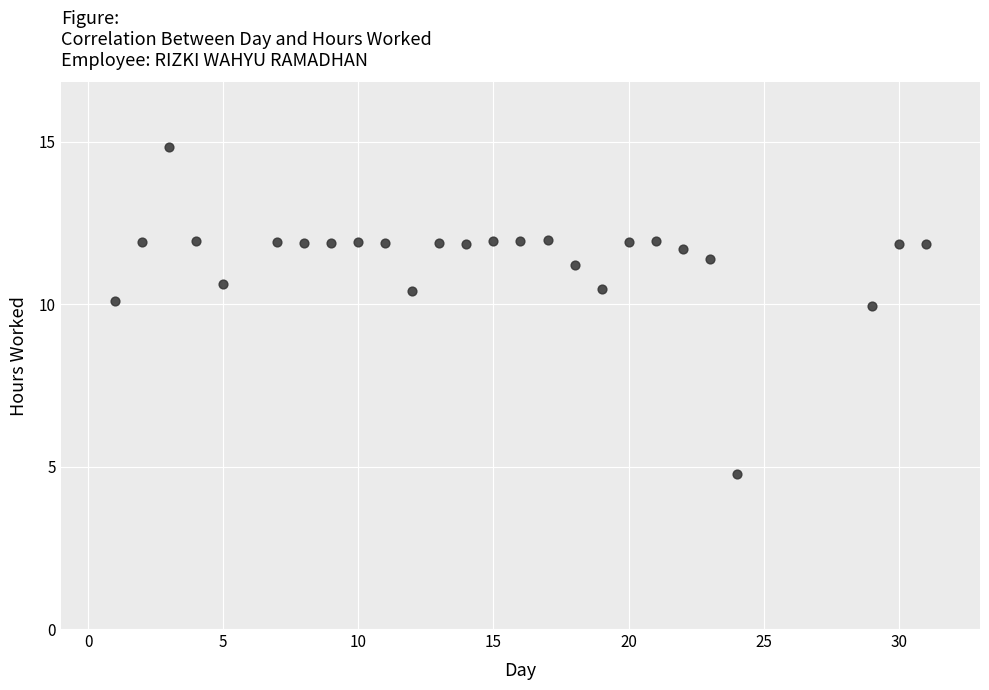

What is the range of Y values (max minus min)?

10.1